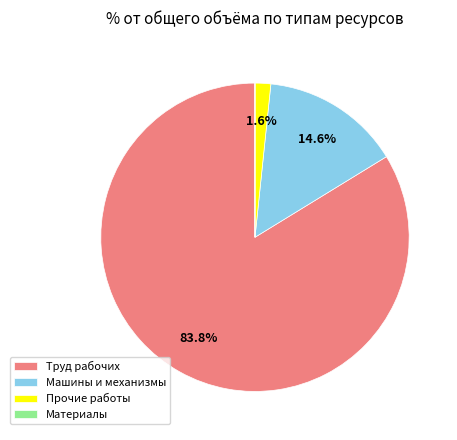

Which slice is the largest?

Труд рабочих